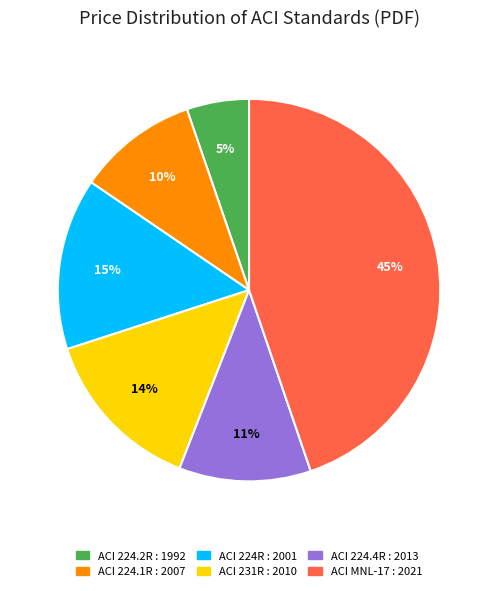

Is it true that ACI 231R : 2010 is 14% of the pie?

True